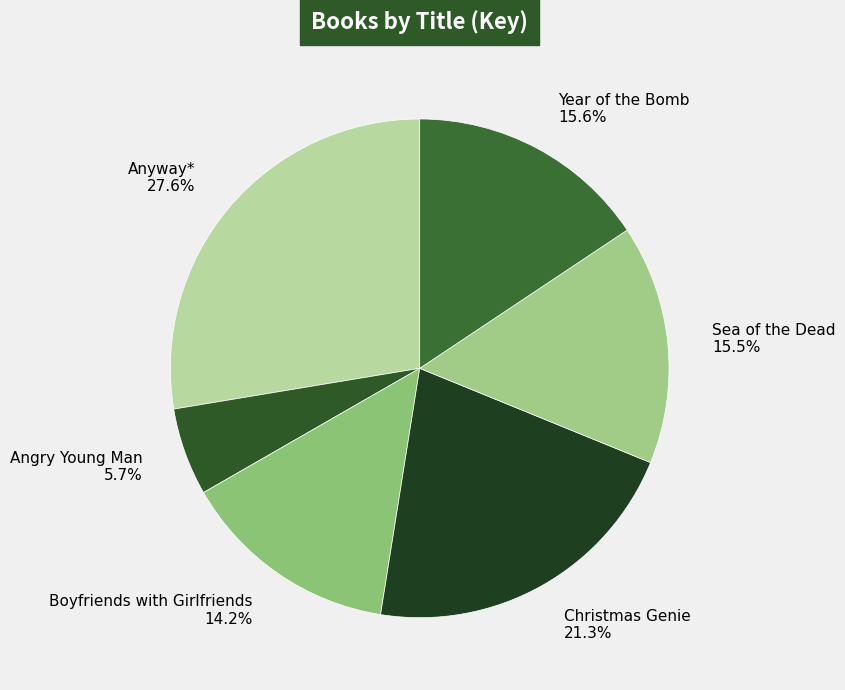

Which category has the biggest portion of the pie?

Anyway*